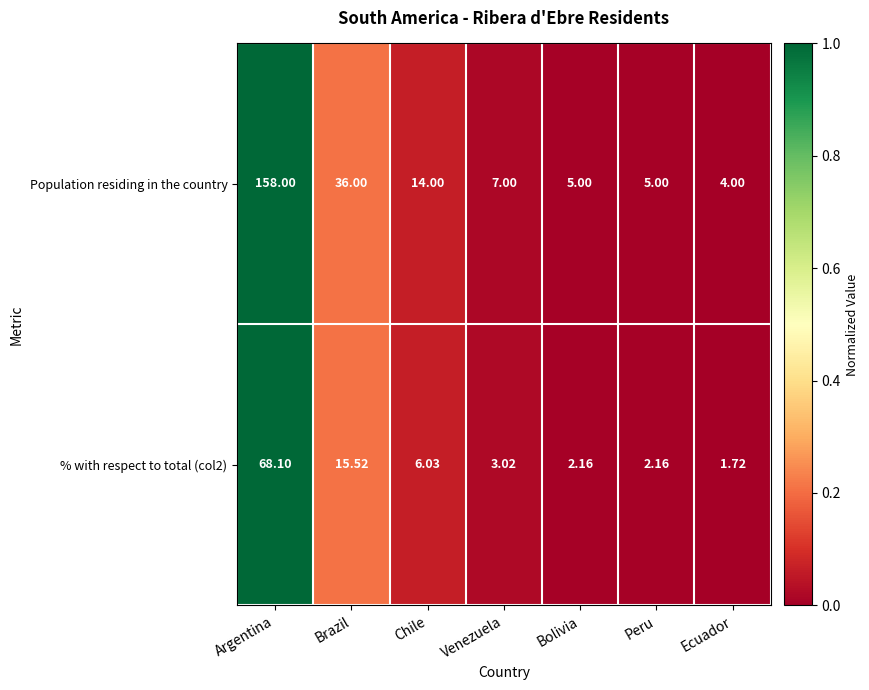

Which series has the largest total across all categories?

Population residing in the country